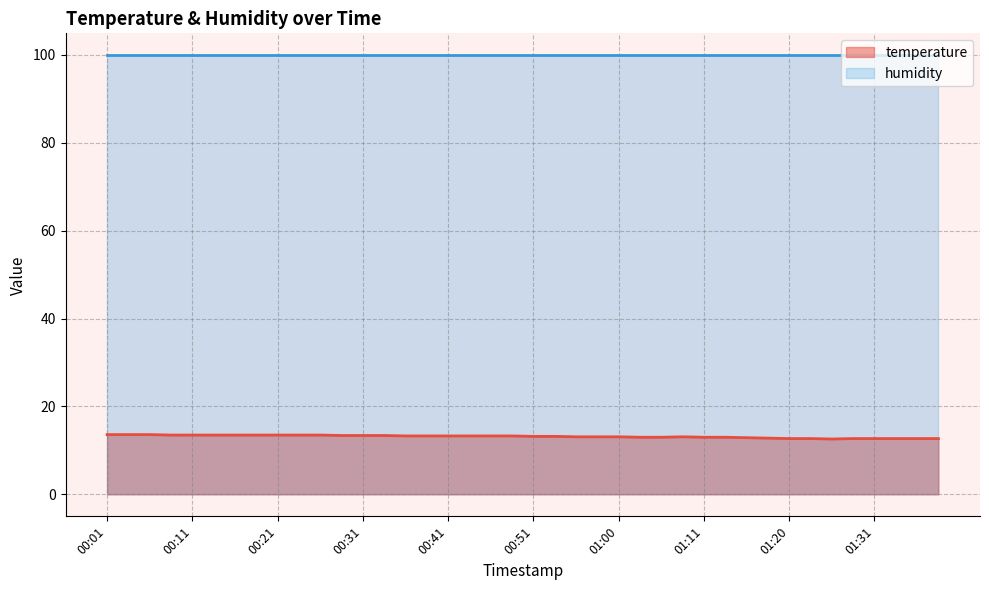

How many interior local peaks (higher than both neighbors) does the data have?

1